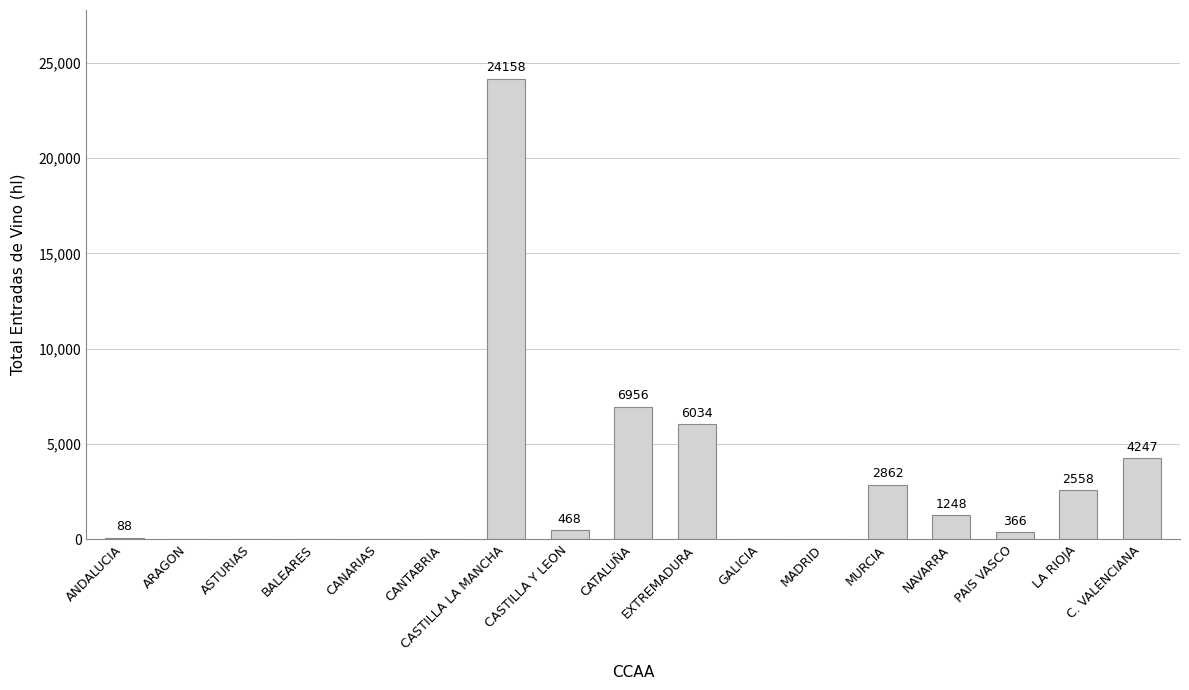

What is the sum of the values at CASTILLA LA MANCHA and NAVARRA?

25406